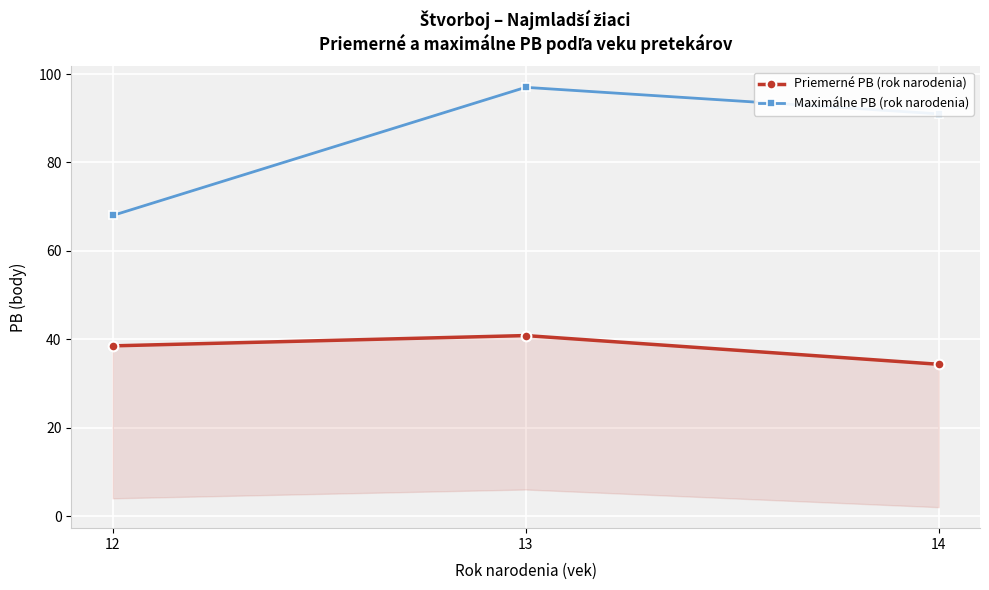

At 13, list the series in order from largest to smallest.

Maximálne PB (rok narodenia), Priemerné PB (rok narodenia)